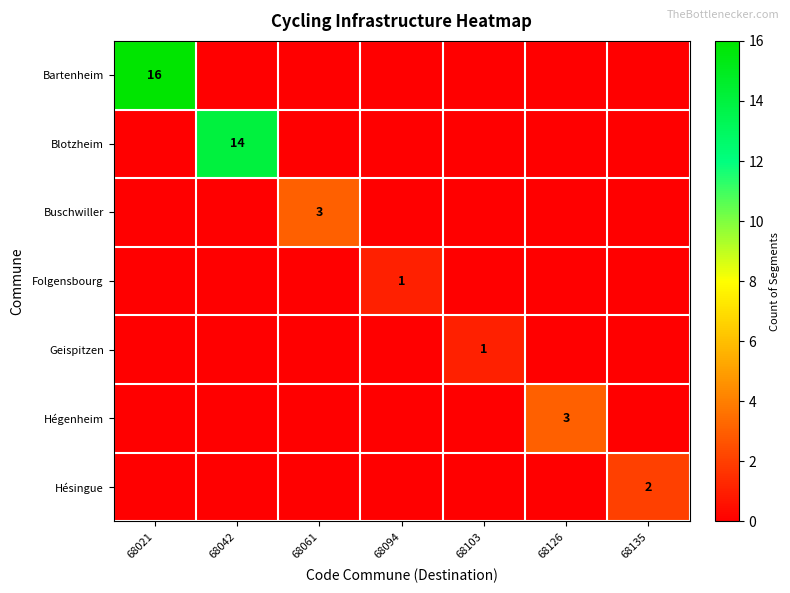

What is the spread (max minus min) of values at 68042?

14